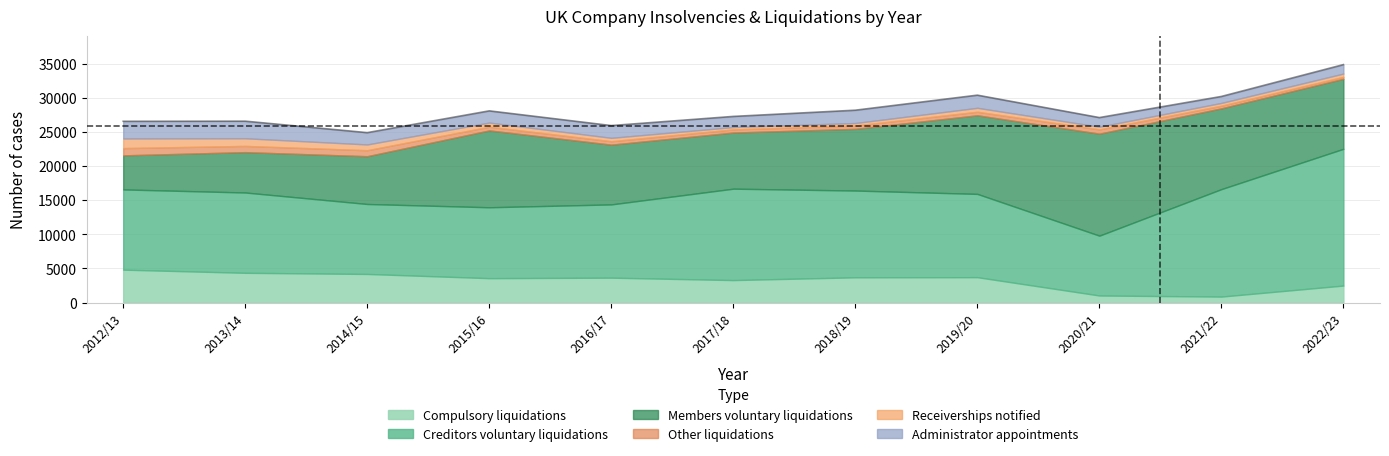

Reading left to right, transcribe all the data shown in this chart.

Total liquidations: 2012/13=22620	2013/14=22939	2014/15=22309	2015/16=25748	2016/17=23626	2017/18=25356	2018/19=25923	2019/20=27938	2020/21=25358	2021/22=28823	2022/23=33046
Creditors voluntary liquidations: 2012/13=11744	2013/14=11756	2014/15=10243	2015/16=10378	2016/17=10723	2017/18=13382	2018/19=12701	2019/20=12192	2020/21=8760	2021/22=15731	2022/23=20019
Compulsory liquidations: 2012/13=4825	2013/14=4362	2014/15=4194	2015/16=3578	2016/17=3652	2017/18=3297	2018/19=3703	2019/20=3722	2020/21=1041	2021/22=882	2022/23=2495
Members voluntary liquidations: 2012/13=4989	2013/14=5910	2014/15=6995	2015/16=11254	2016/17=8747	2017/18=8215	2018/19=9033	2019/20=11507	2020/21=14929	2021/22=11824	2022/23=10249
Receiverships notified: 2012/13=1411	2013/14=1121	2014/15=844	2015/16=610	2016/17=497	2017/18=345	2018/19=369	2019/20=578	2020/21=392	2021/22=411	2022/23=484
Administrator appointments: 2012/13=2514	2013/14=2503	2014/15=1729	2015/16=1712	2016/17=1794	2017/18=1556	2018/19=1876	2019/20=1854	2020/21=1338	2021/22=945	2022/23=1310